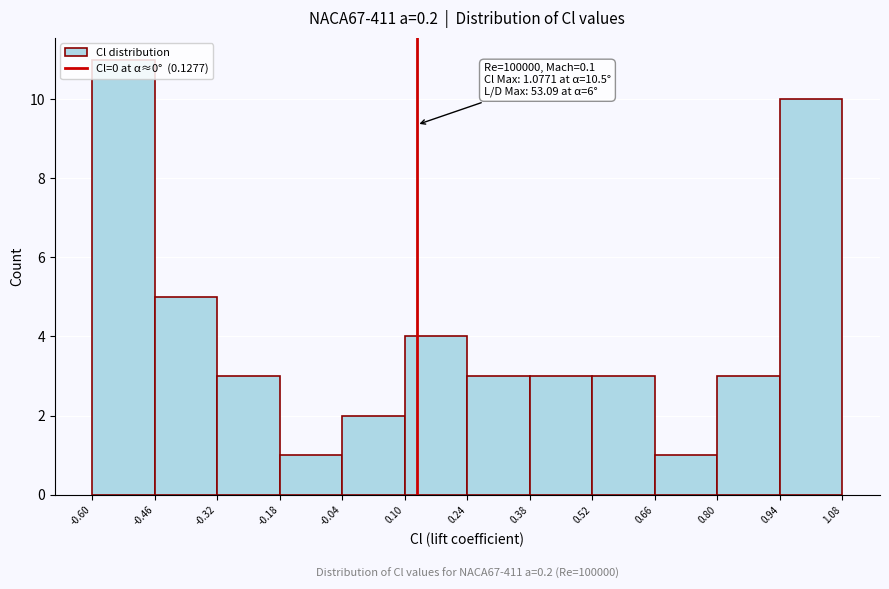

Over which range of the x-axis is the bar tallest?

-0.60 to -0.46